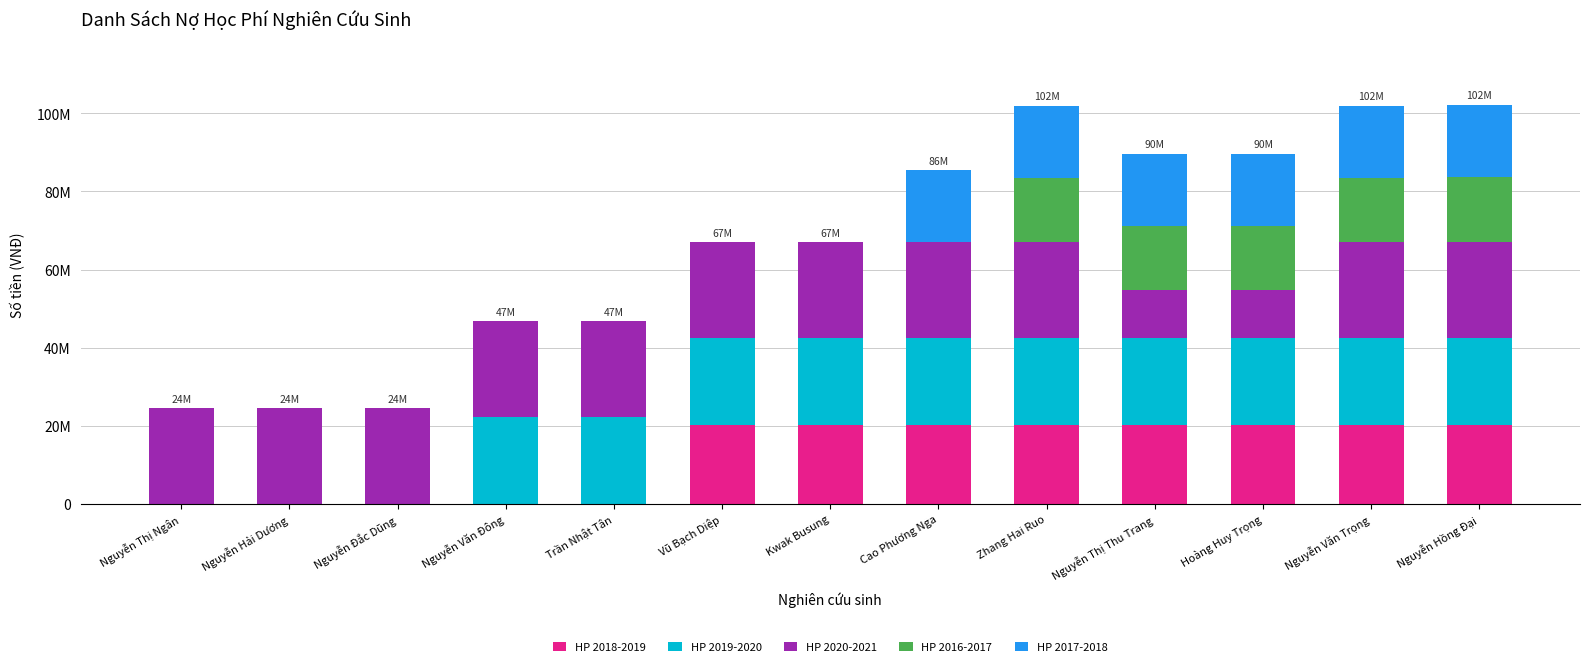

Does the chart contain stacked bars?

Yes